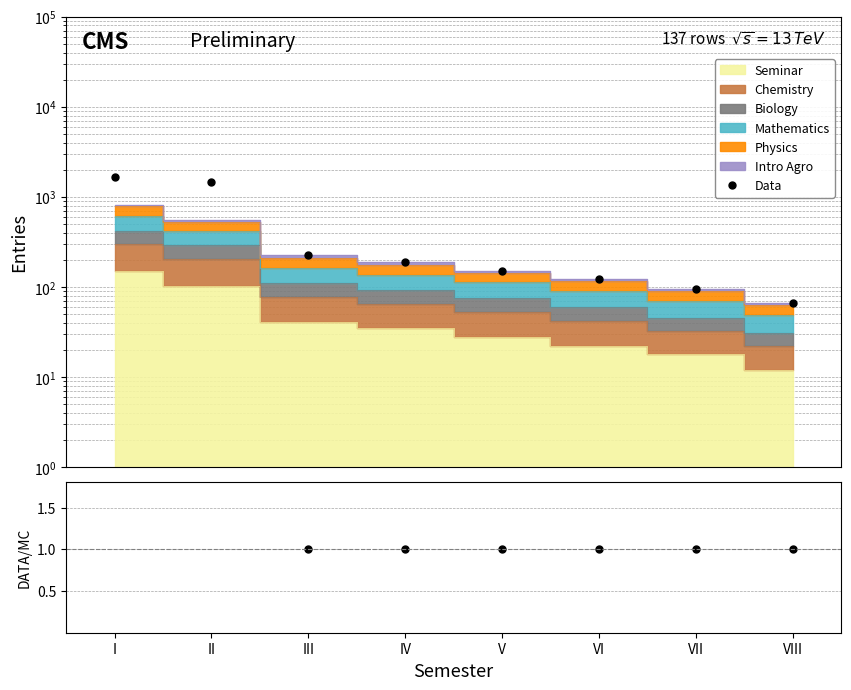

What is the difference between the Data values at III and IV?

37.0